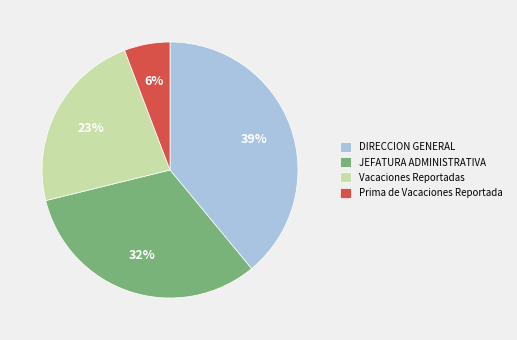

The JEFATURA ADMINISTRATIVA slice represents 32% of the pie. True or false?

True